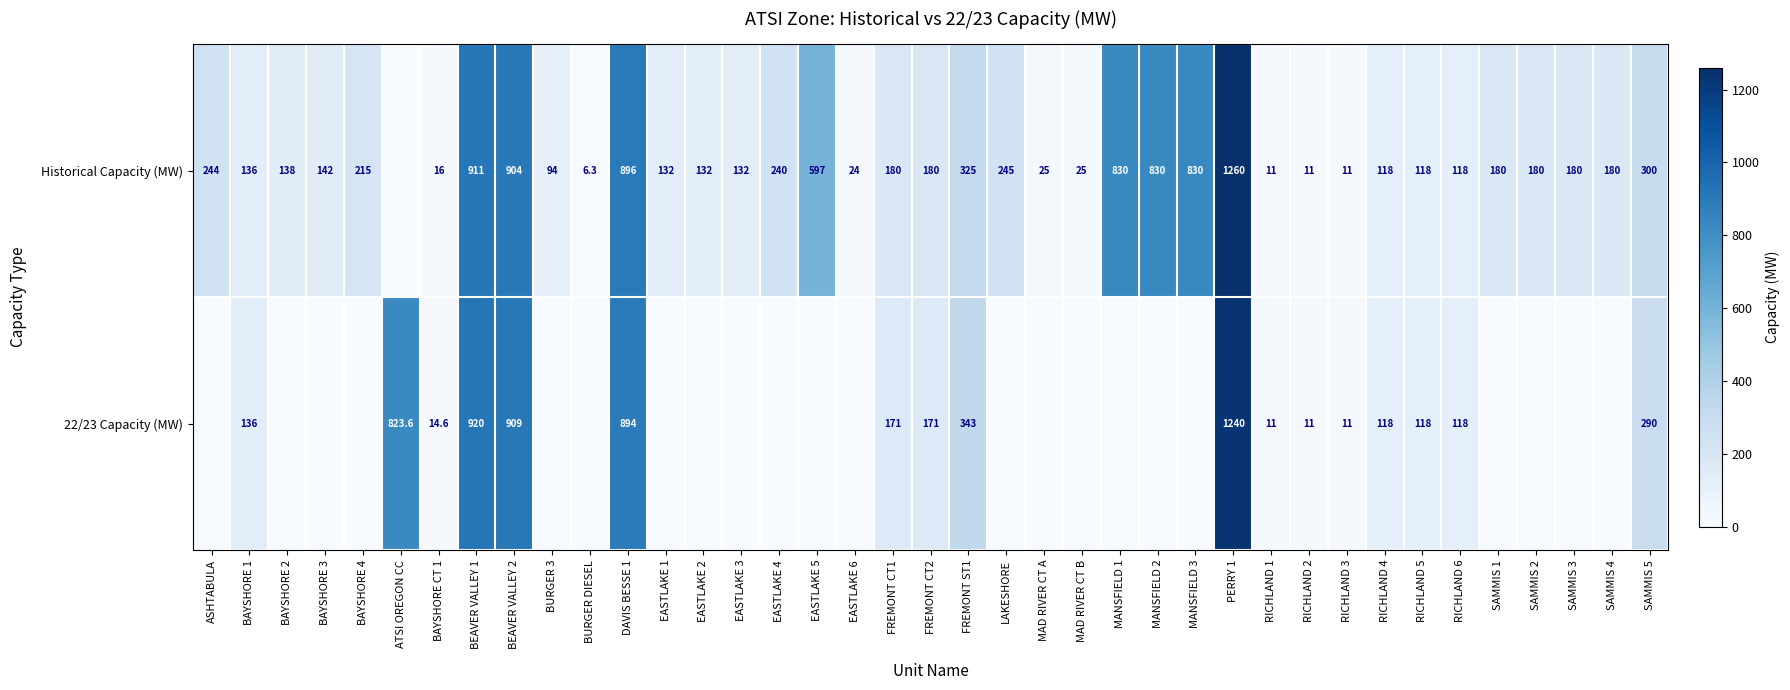

At which category is the sum across all series the highest?

PERRY 1